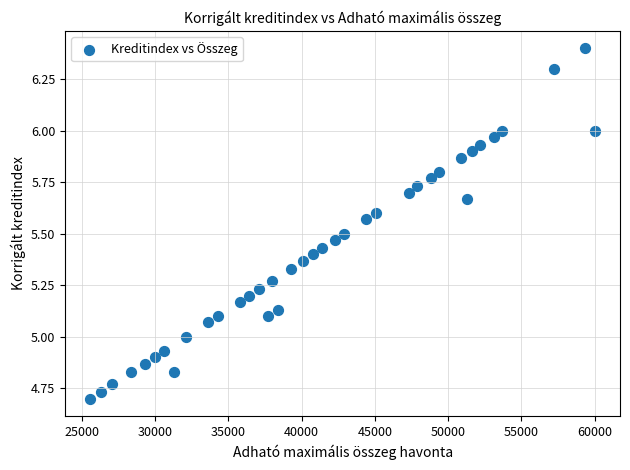

Count the number of points in this scatter plot.

38